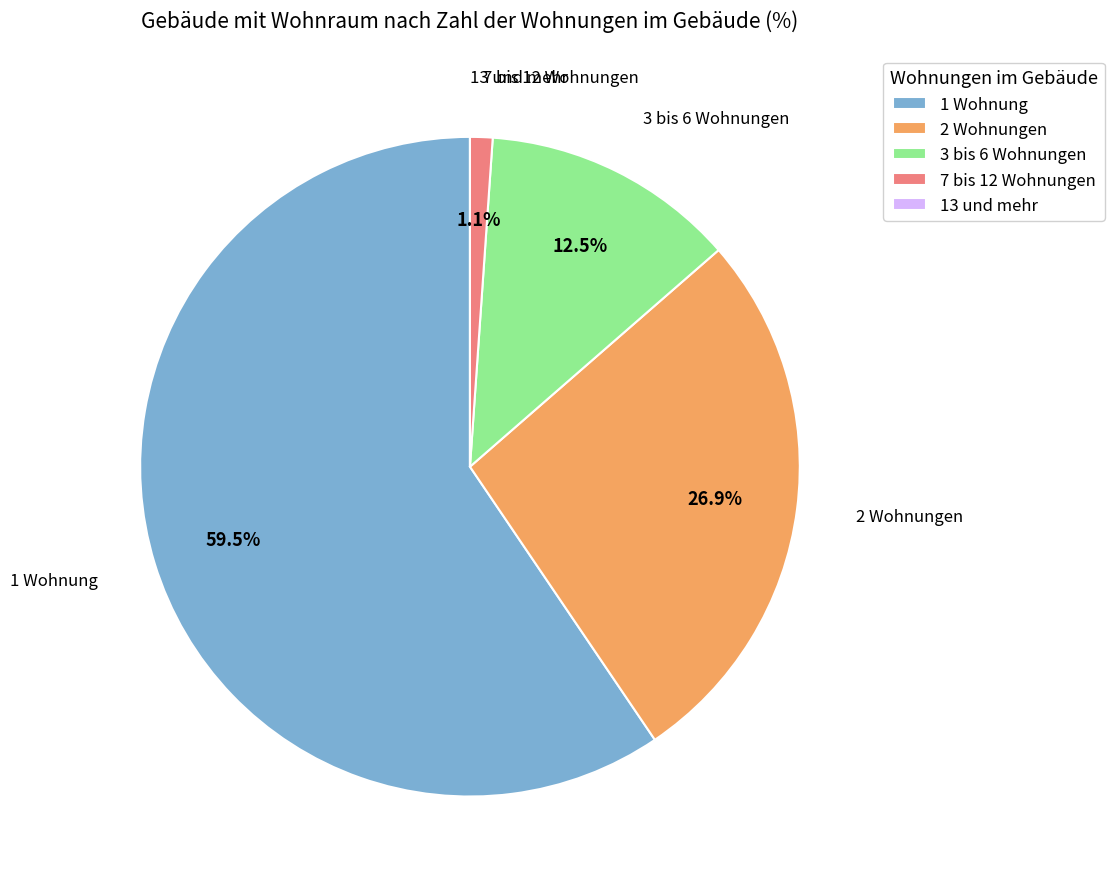

Is it true that 3 bis 6 Wohnungen is 26% of the pie?

False